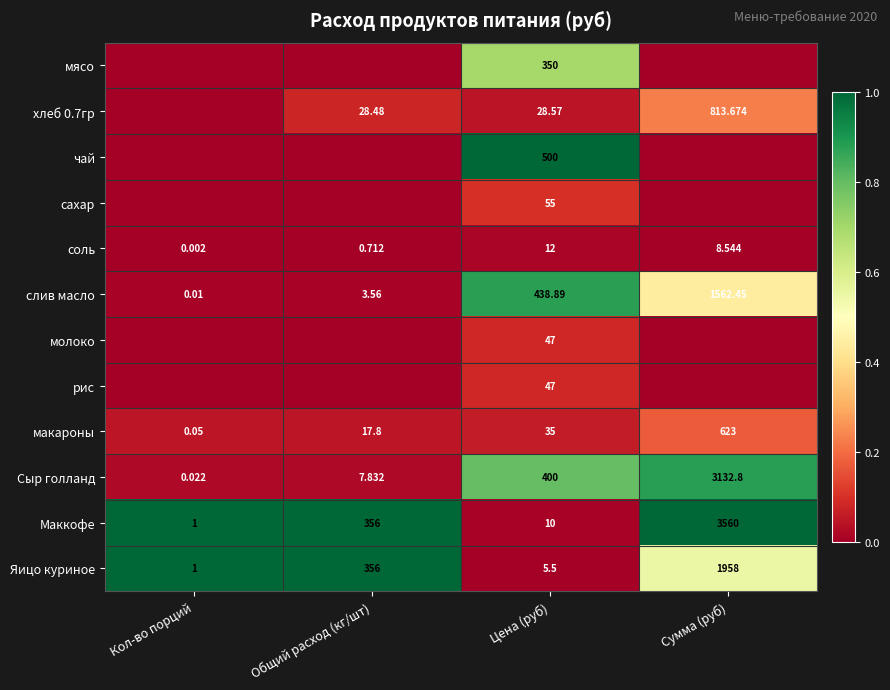

Where does the слив масло series first go above 438?

Цена (руб)